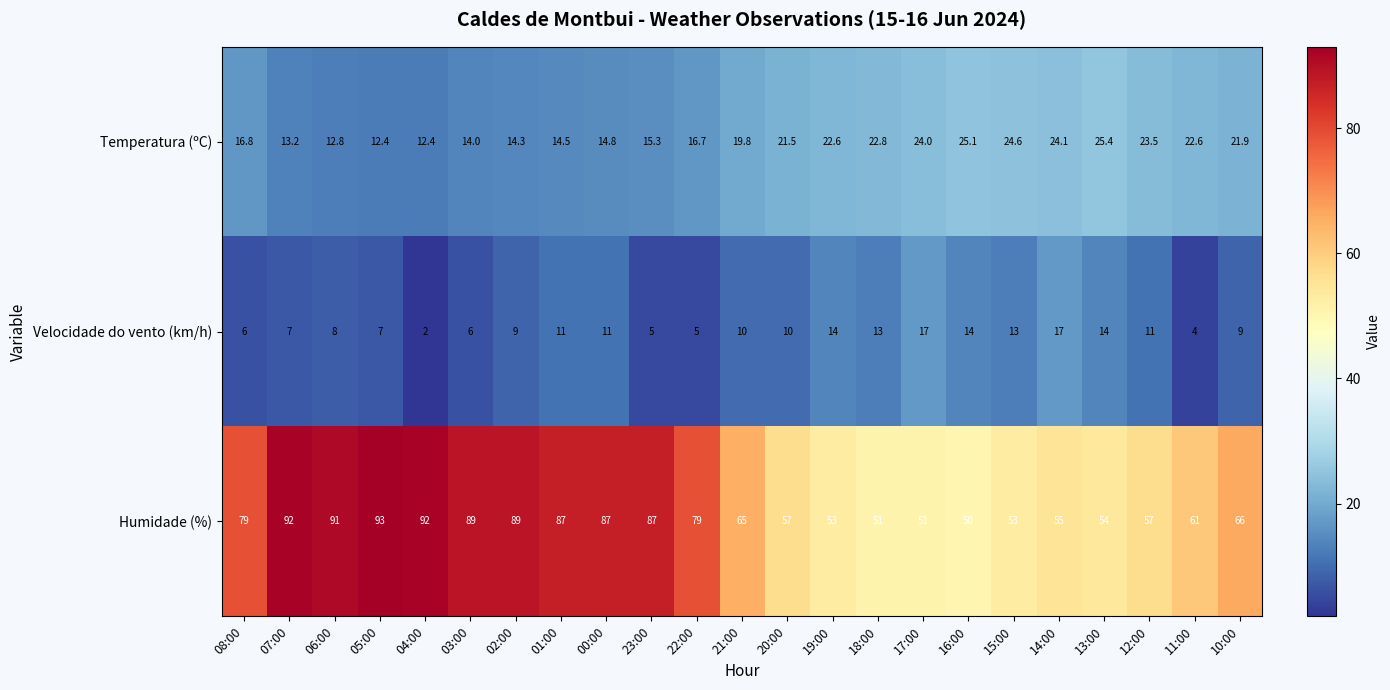

How many categories are shown in the chart?

23